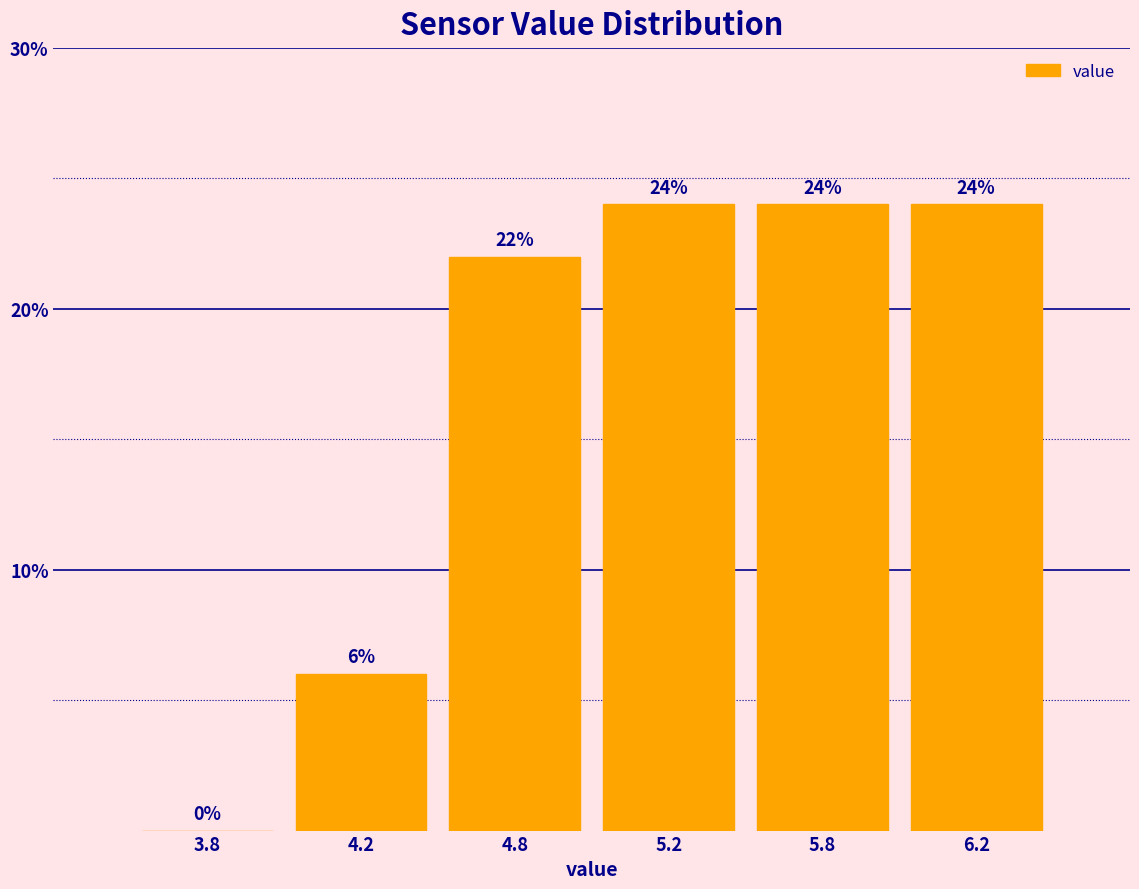

Reading left to right, list all the values displayed in this chart.

3.8=0	4.2=6	4.8=22	5.2=24	5.8=24	6.2=24